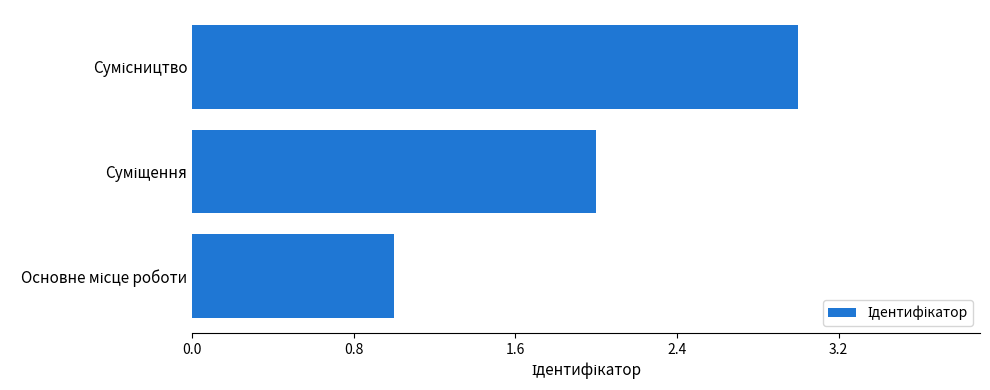

What is the sum of all values?

6